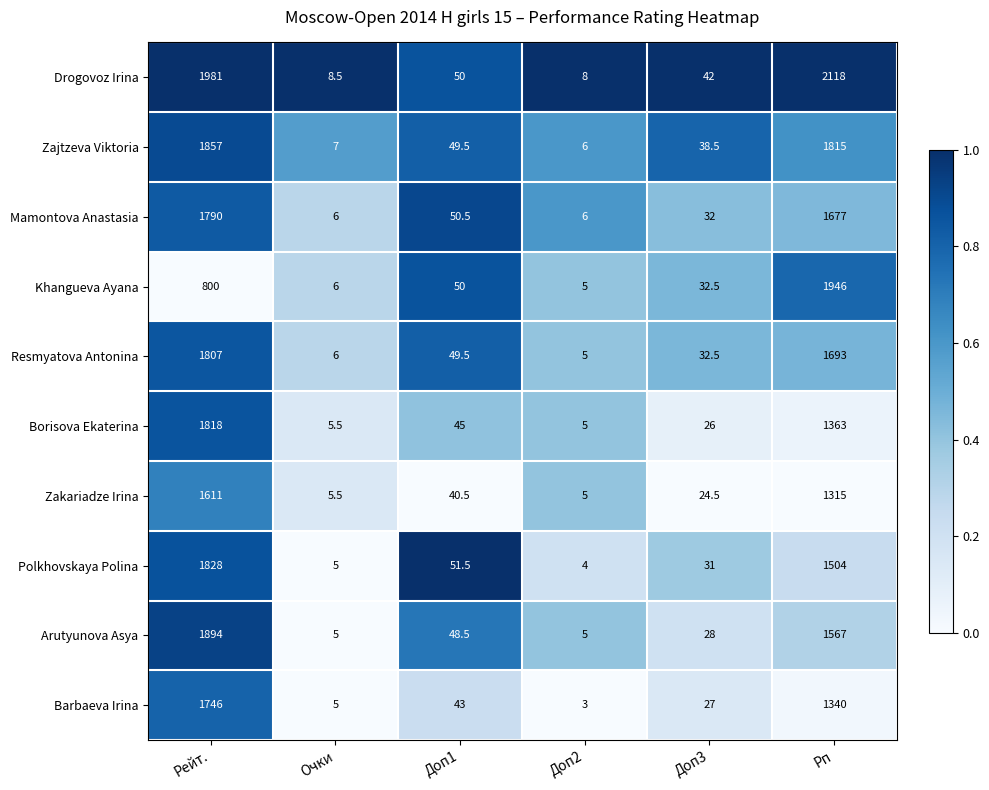

Which series has the largest range (max minus min)?

Drogovoz Irina